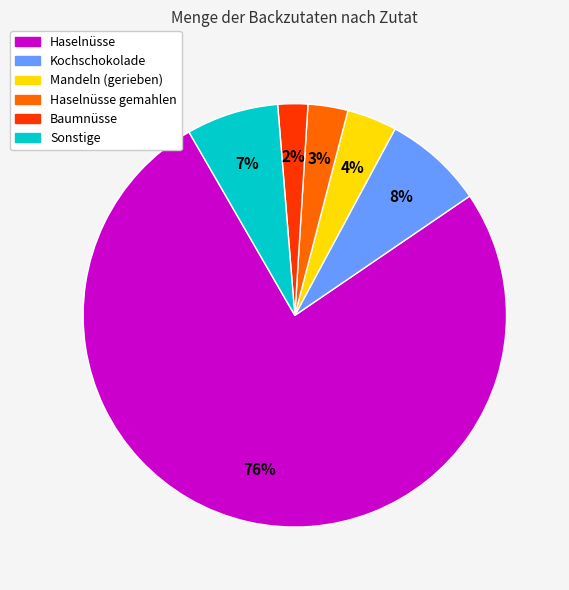

Is there any slice that represents more than half of the pie?

Yes